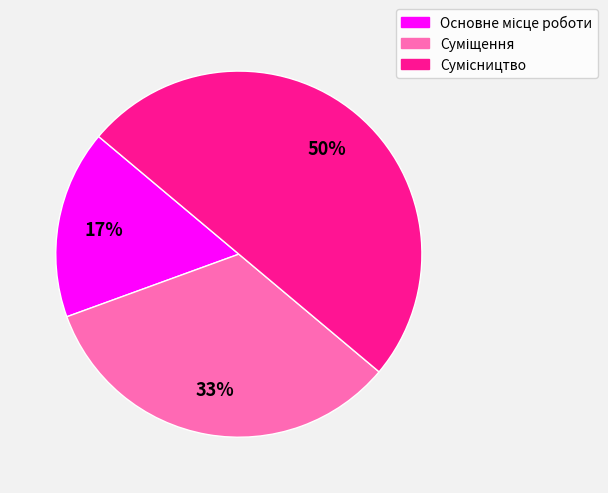

To the nearest percent, what is the difference between the largest and smallest slice percentages?

33%